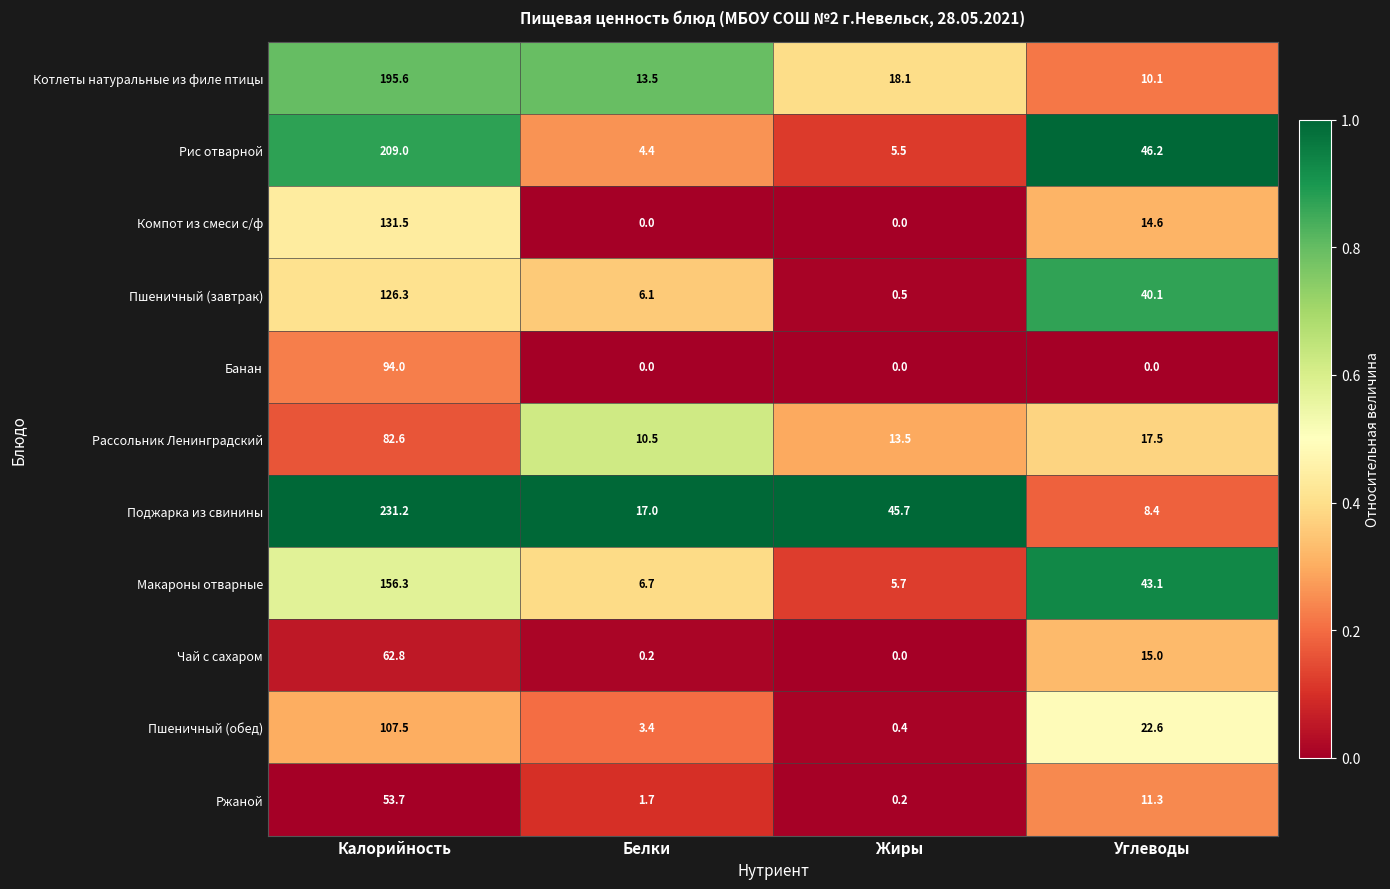

Rank the series by their maximum value, from highest to lowest.

Поджарка из свинины, Рис отварной, Котлеты натуральные из филе птицы, Макароны отварные, Компот из смеси с/ф, Пшеничный (завтрак), Пшеничный (обед), Банан, Рассольник Ленинградский, Чай с сахаром, Ржаной